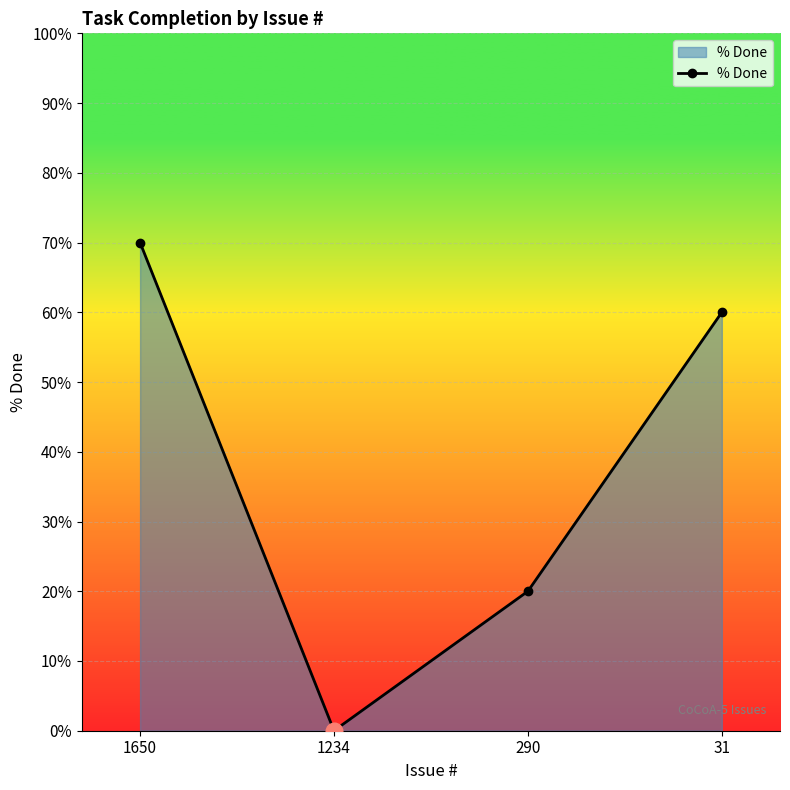

The value at 31 is 105. True or false?

False